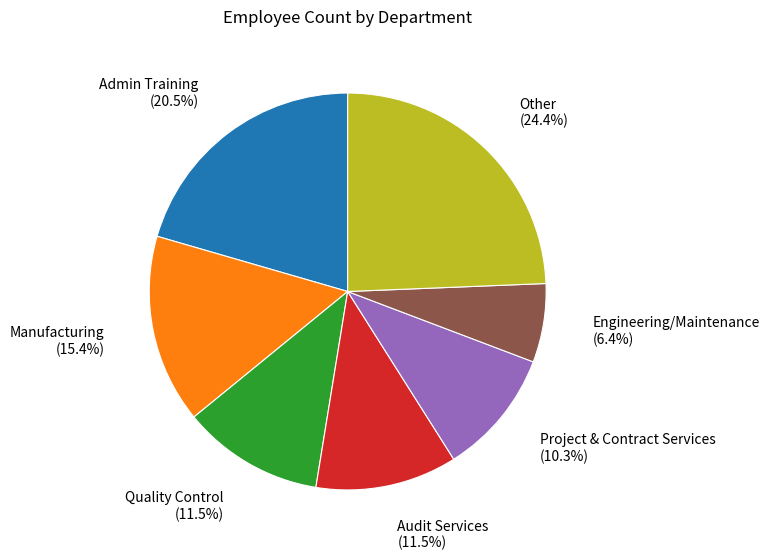

What is the smallest slice in the pie chart?

Engineering/Maintenance